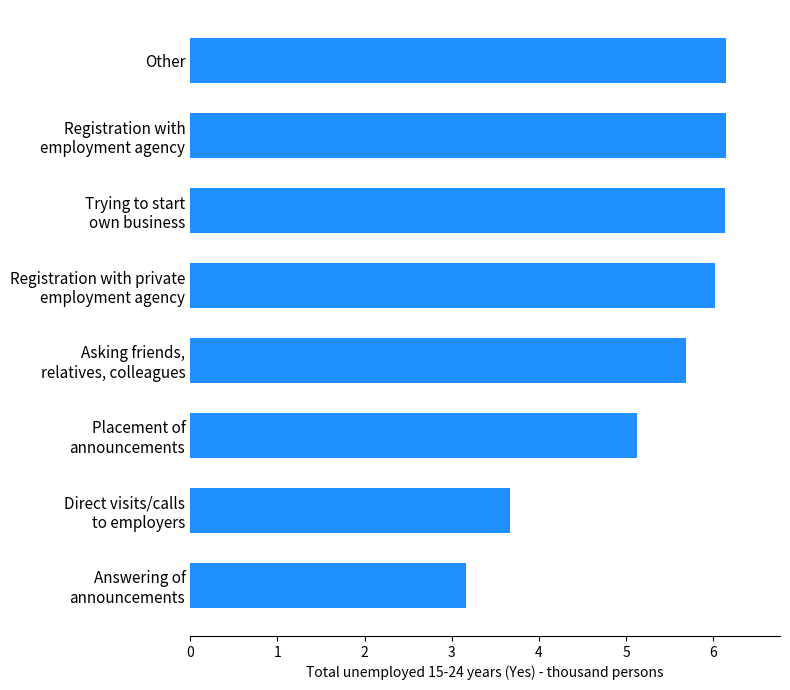

Is it true that the value at Other is 6.2?

True